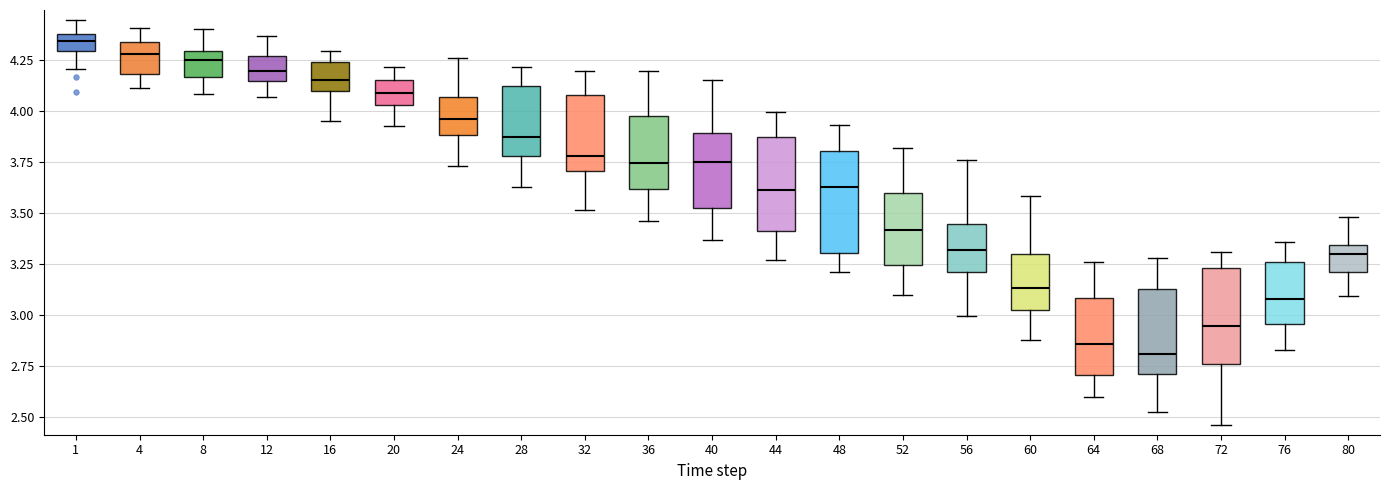

Which box's median line is the highest?

1